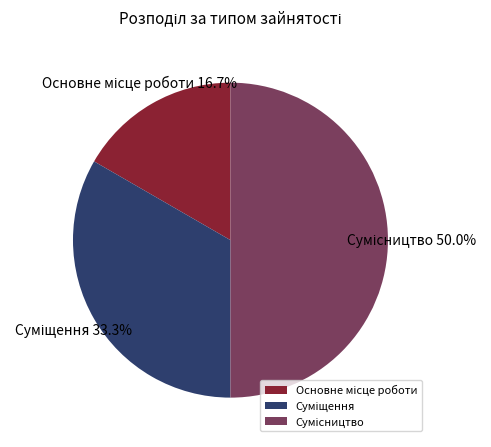

How many segments does this pie chart have?

3